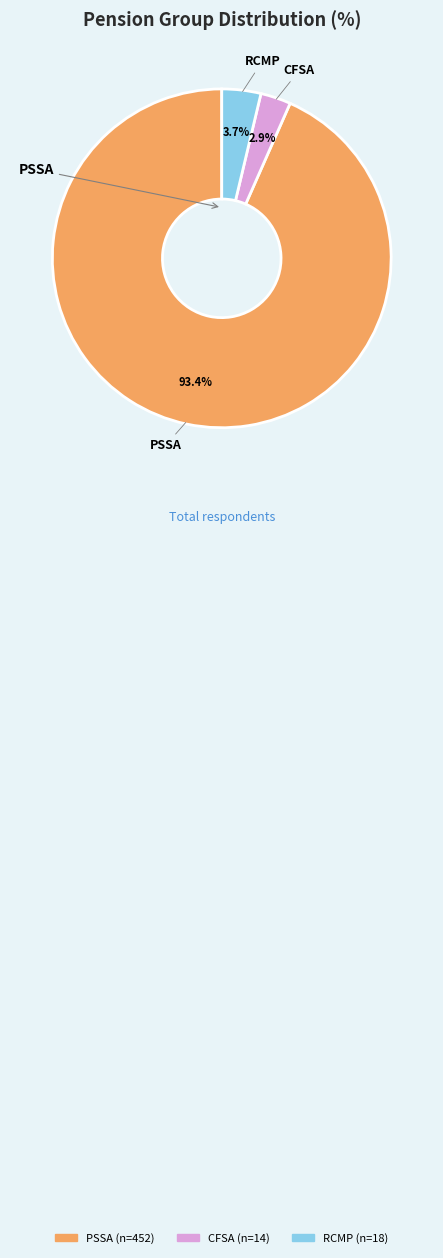

To the nearest percent, what is the average slice percentage?

33%